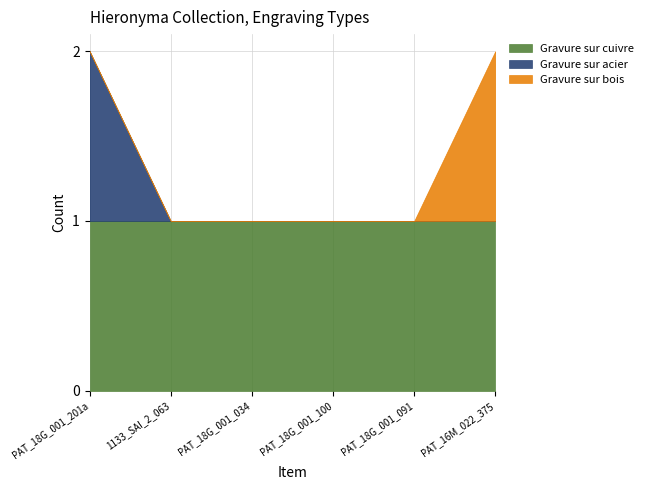

At PAT_18G_001_201a, list the series in order from smallest to largest.

Gravure sur bois, Gravure sur cuivre, Gravure sur acier